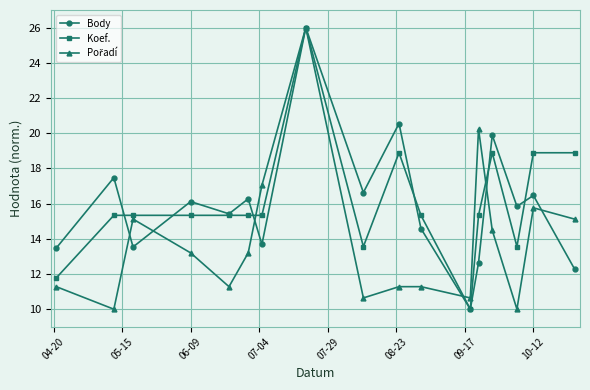

At how many categories does at least one series exceed 13?

16